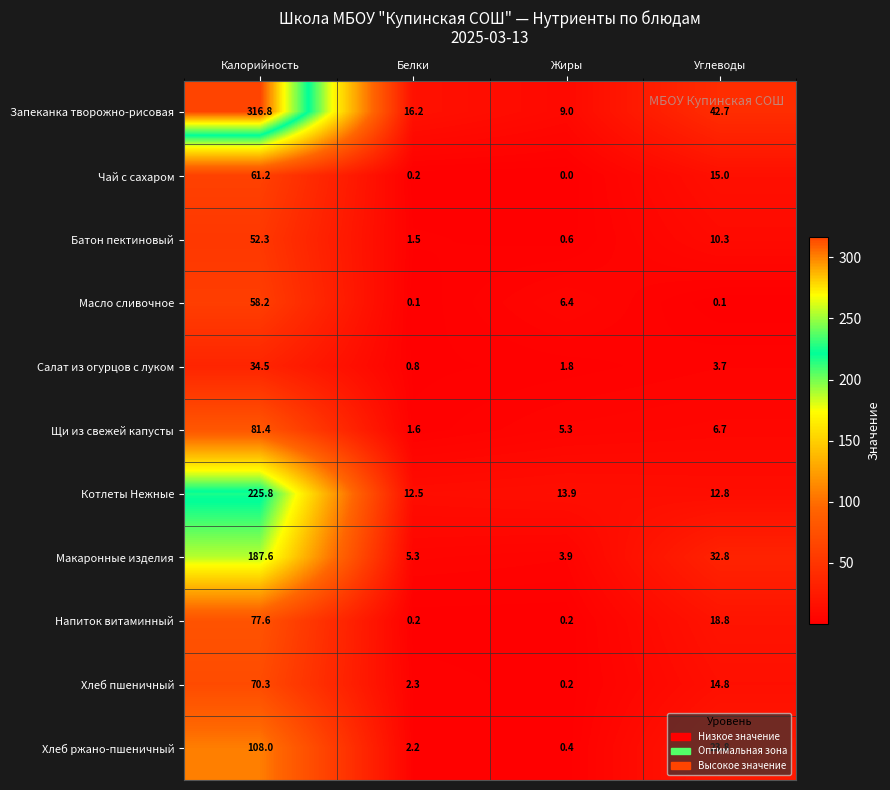

Which series changed the most between Калорийность and Жиры?

Запеканка творожно-рисовая